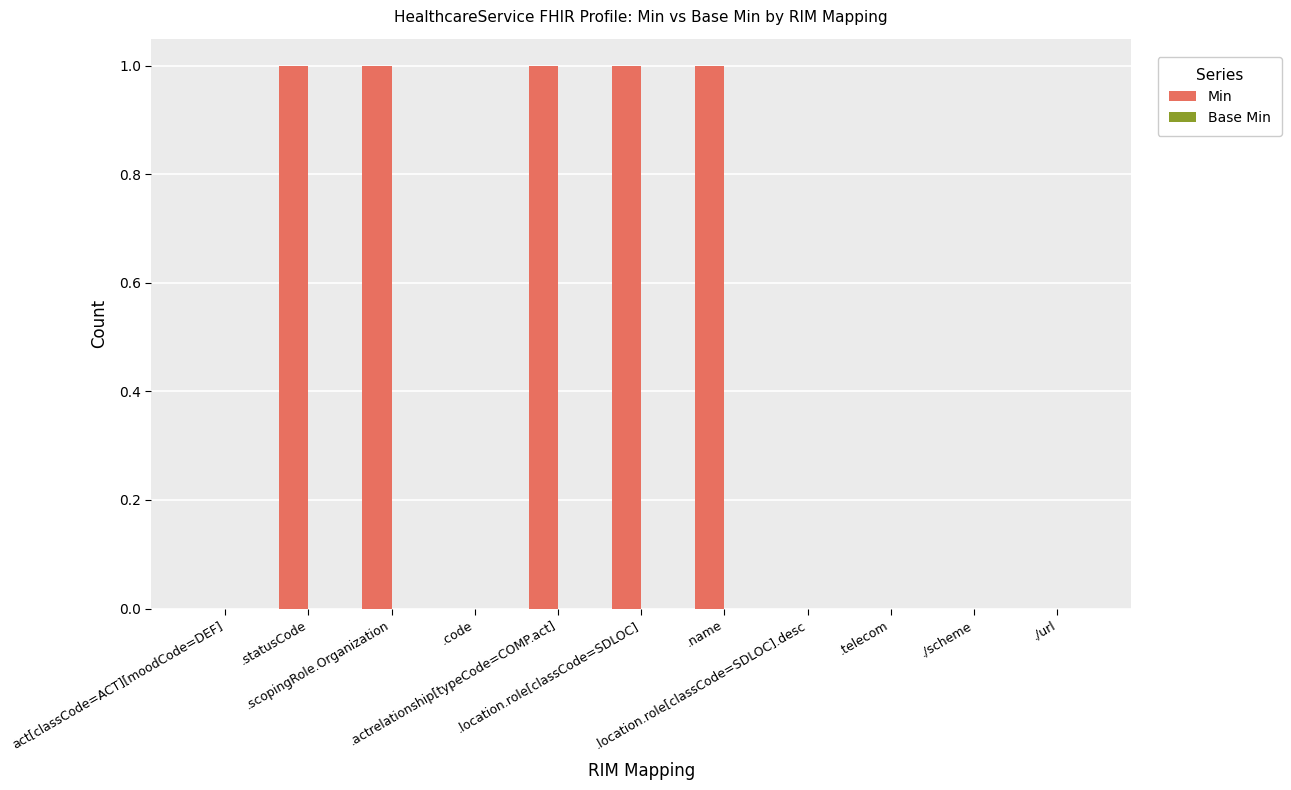

What is the sum of all values?

5